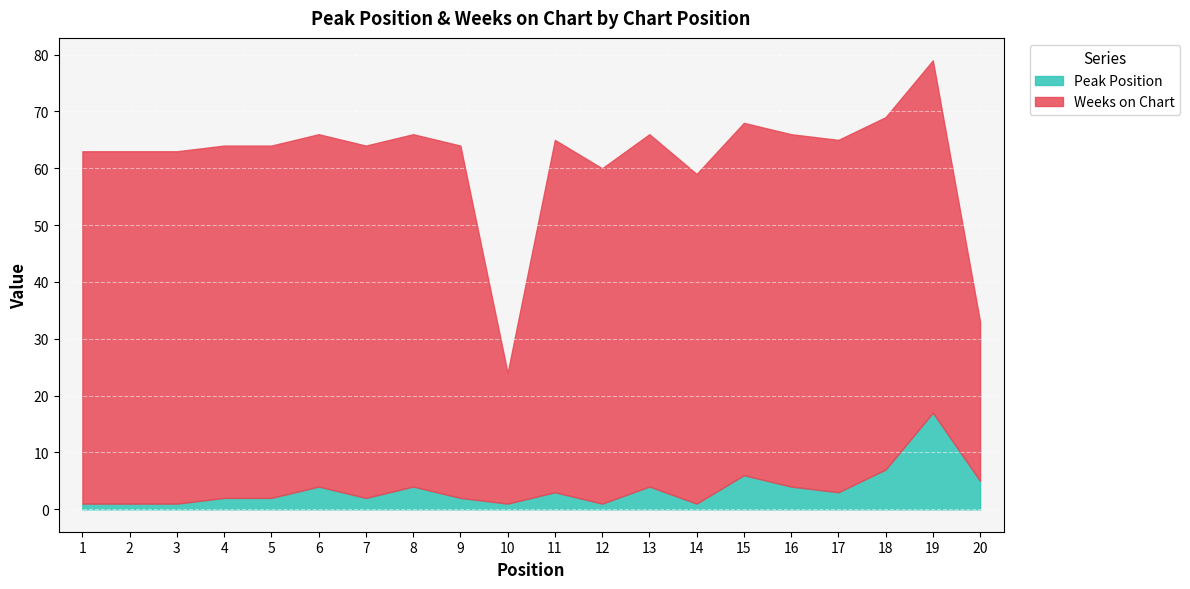

True or false: the data shows 6 at 16.

False